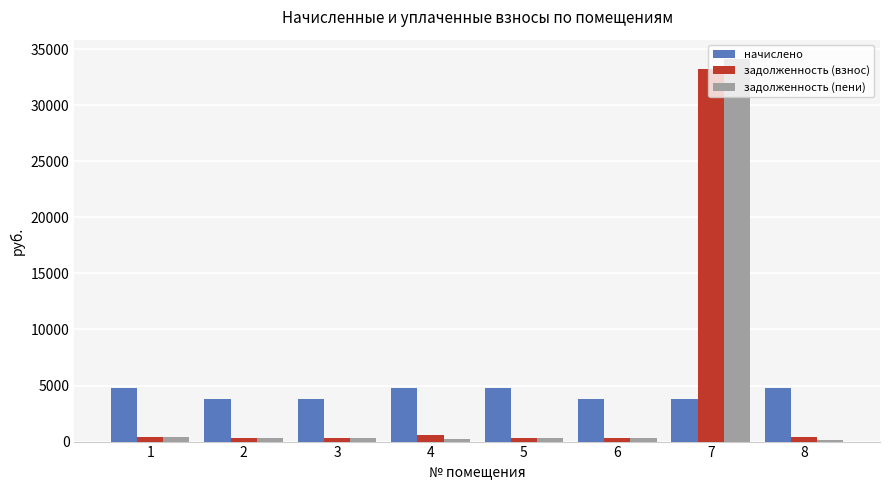

Is the value of задолженность (взнос) at 1 greater than the value of начислено at 8?

No